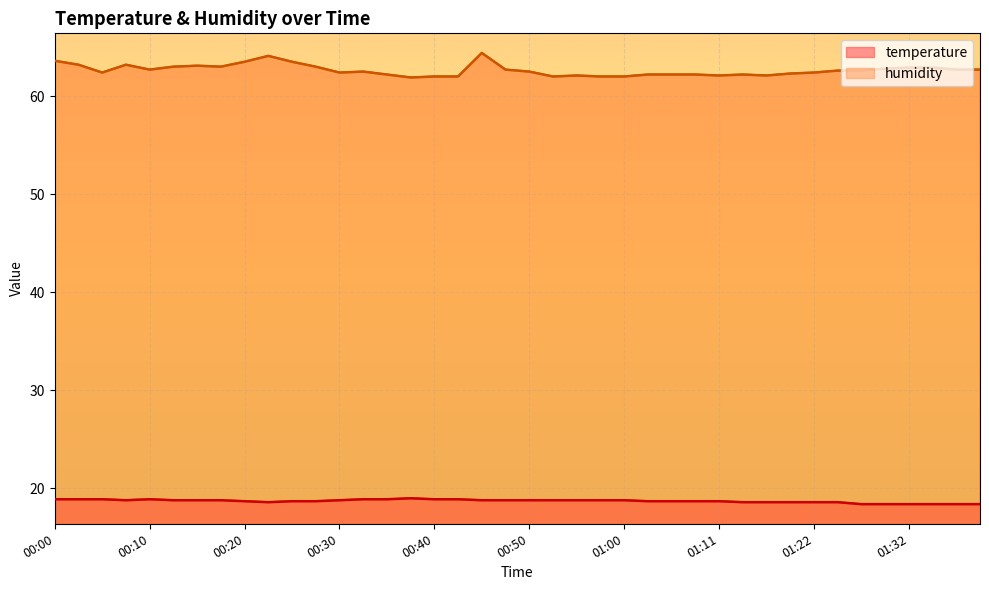

How many temperature values are between 18 and 19?

40